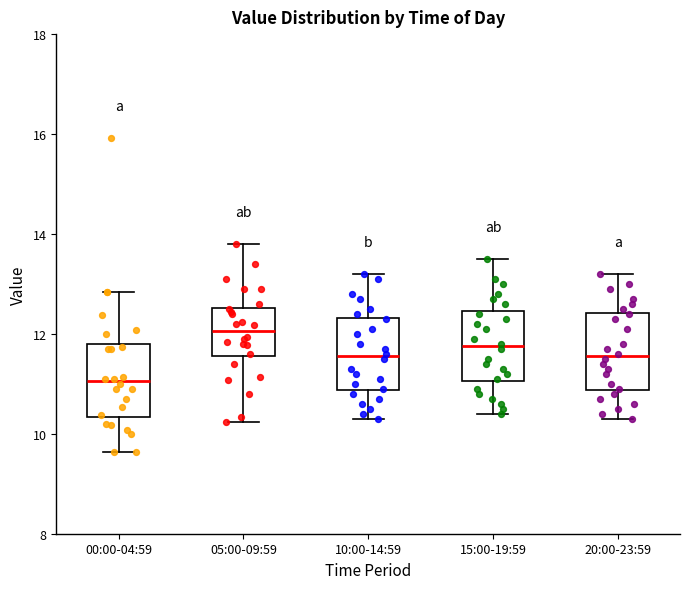

Reading left to right, read every box against the y-axis: the position of its median line, the range the box covers, and the ends of its whiskers. The values are not printed on the chart, so give them approximately, as read against the axis.

00:00-04:59: median 11.0, box 10.4 to 11.8, whiskers 9.6 to 12.8
05:00-09:59: median 12.0, box 11.6 to 12.6, whiskers 10.2 to 13.8
10:00-14:59: median 11.6, box 10.8 to 12.4, whiskers 10.4 to 13.2
15:00-19:59: median 11.8, box 11.0 to 12.4, whiskers 10.4 to 13.6
20:00-23:59: median 11.6, box 10.8 to 12.4, whiskers 10.4 to 13.2